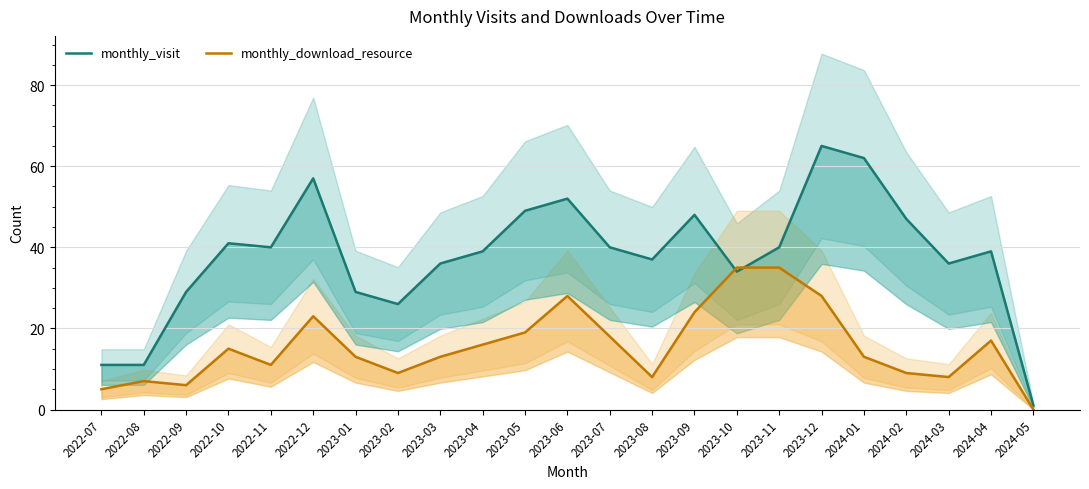

True or false: monthly_visit and monthly_download_resource intersect in this chart.

True